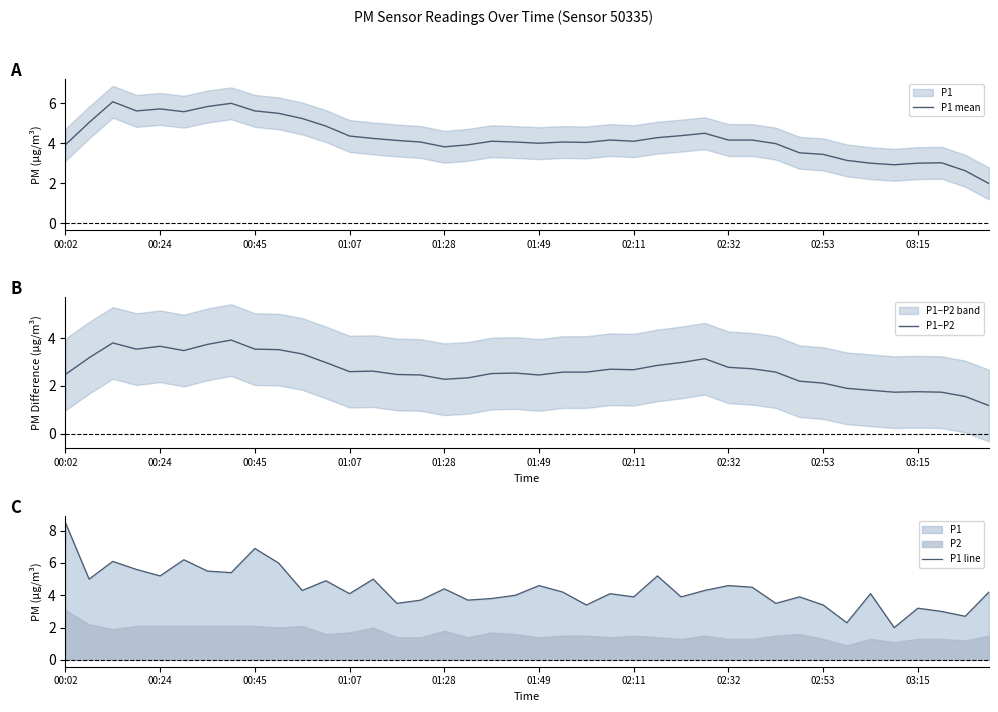

What is the maximum value for P1 mean?

6.1